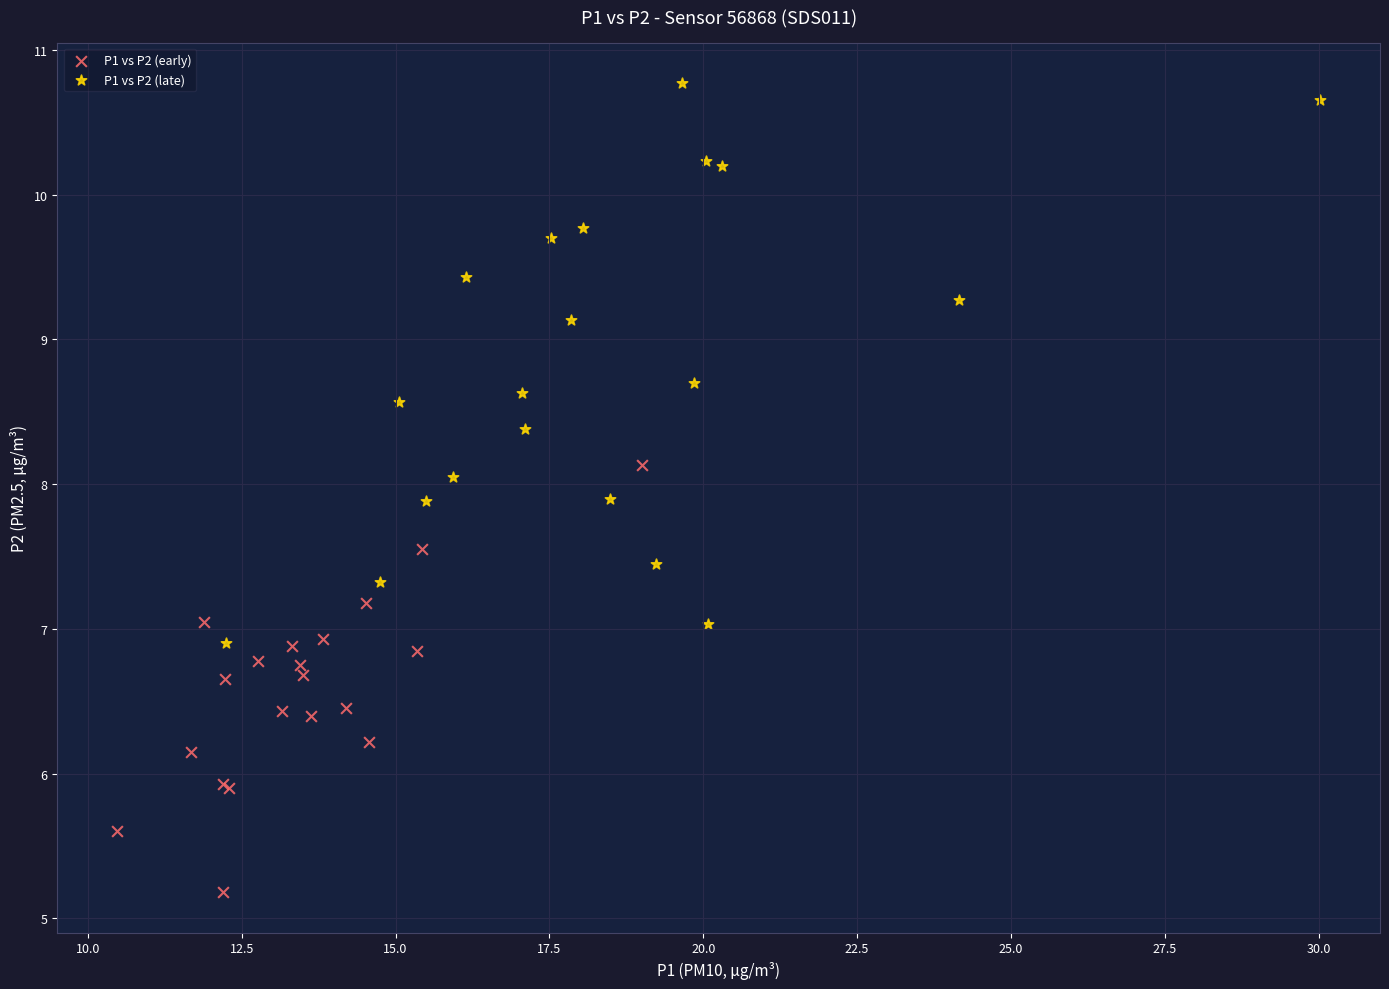

Which series contains the highest Y value?

P1 vs P2 (late)